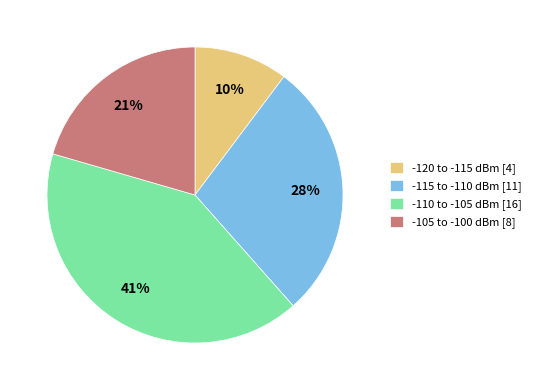

To the nearest percent, what is the average slice percentage?

25%